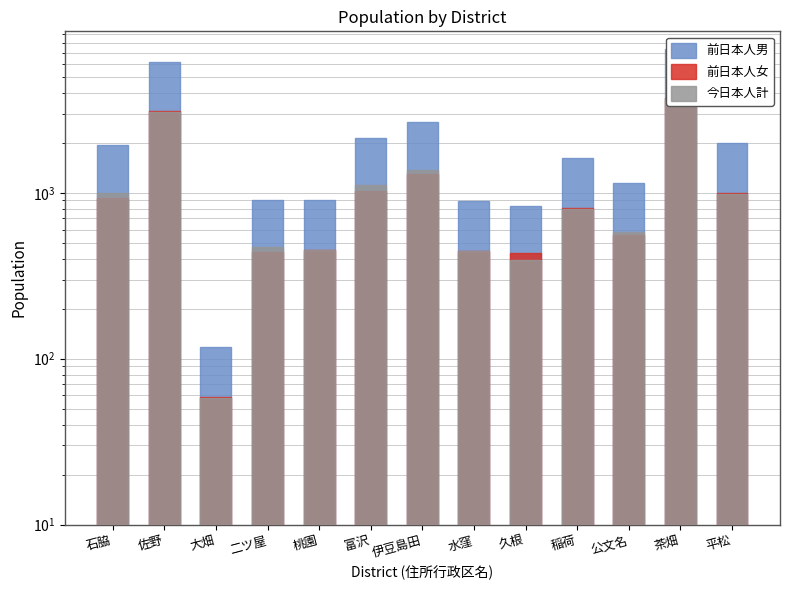

At which category does the chart reach its minimum across all series?

大畑